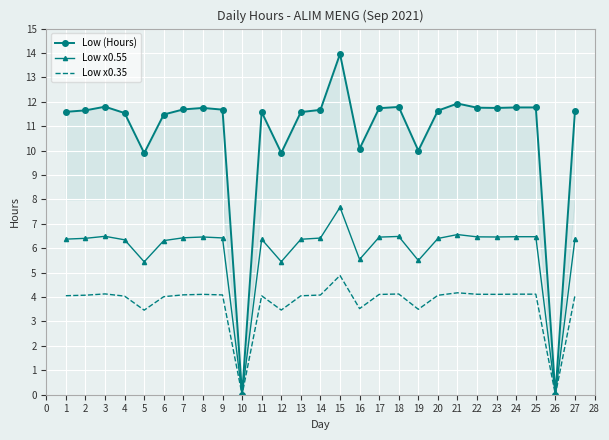

Which label corresponds to the largest value in the chart?

15